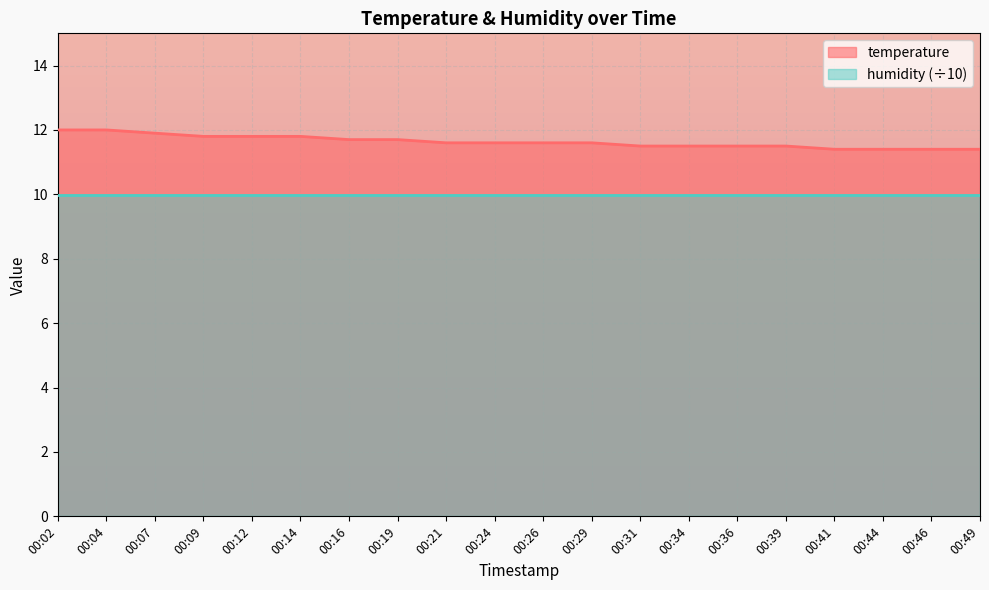

Is it true that the value at 00:26 is 16.7?

False